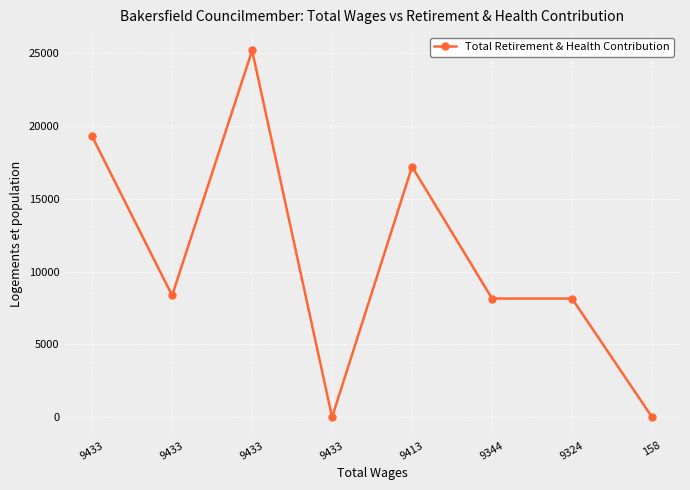

What is the sum of the values at 158 and 9433?

8361